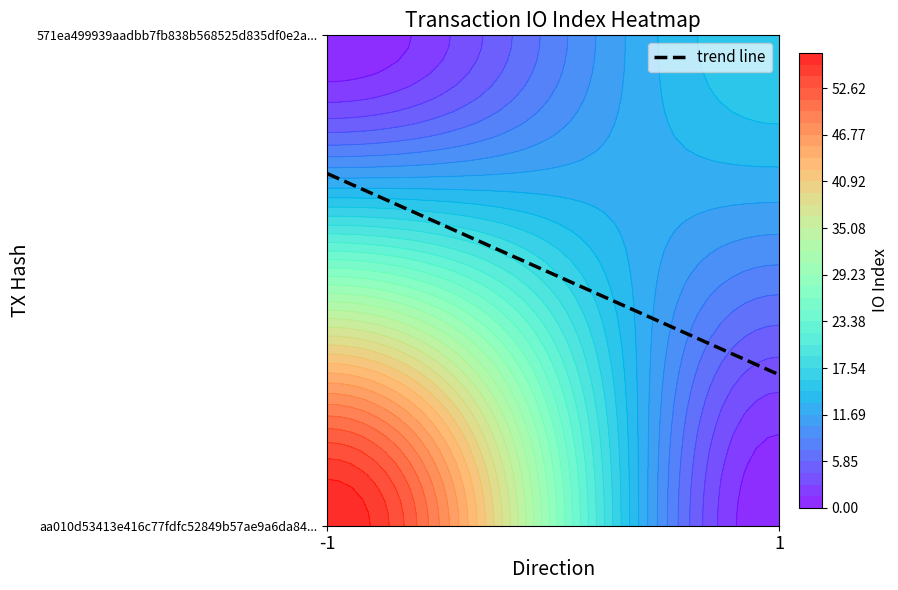

What is the sum of the 571ea499939aadbb7fb838b568525d835df0e2a values at direction and io_index?

17